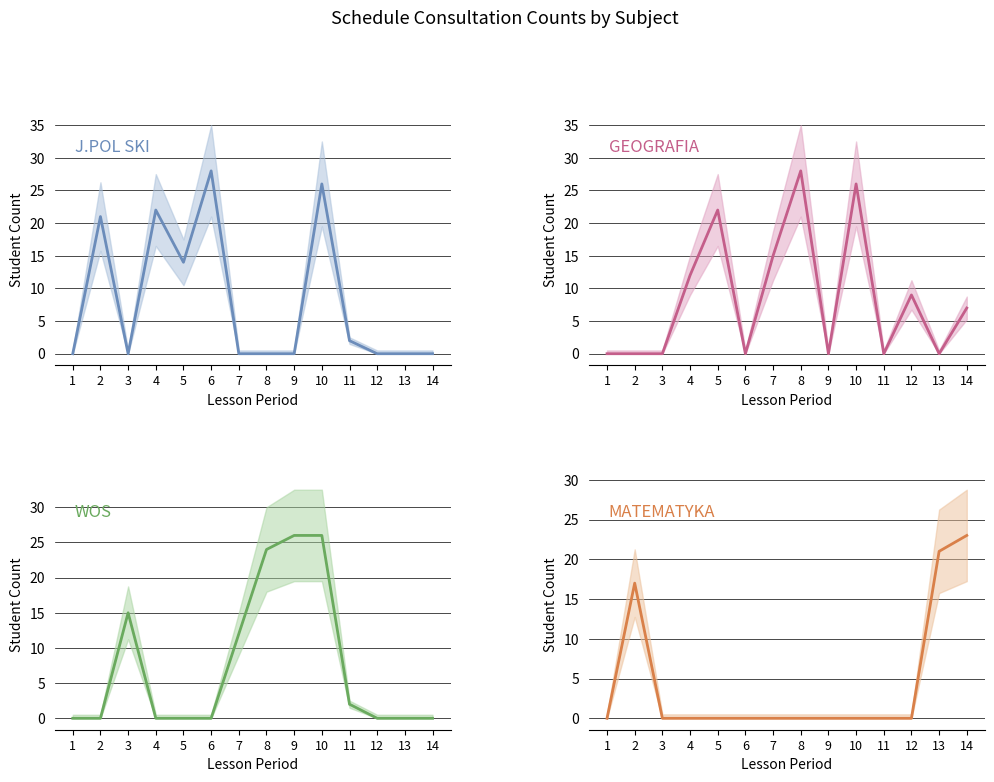

How many GEOGRAFIA values are between 0 and 15?

11